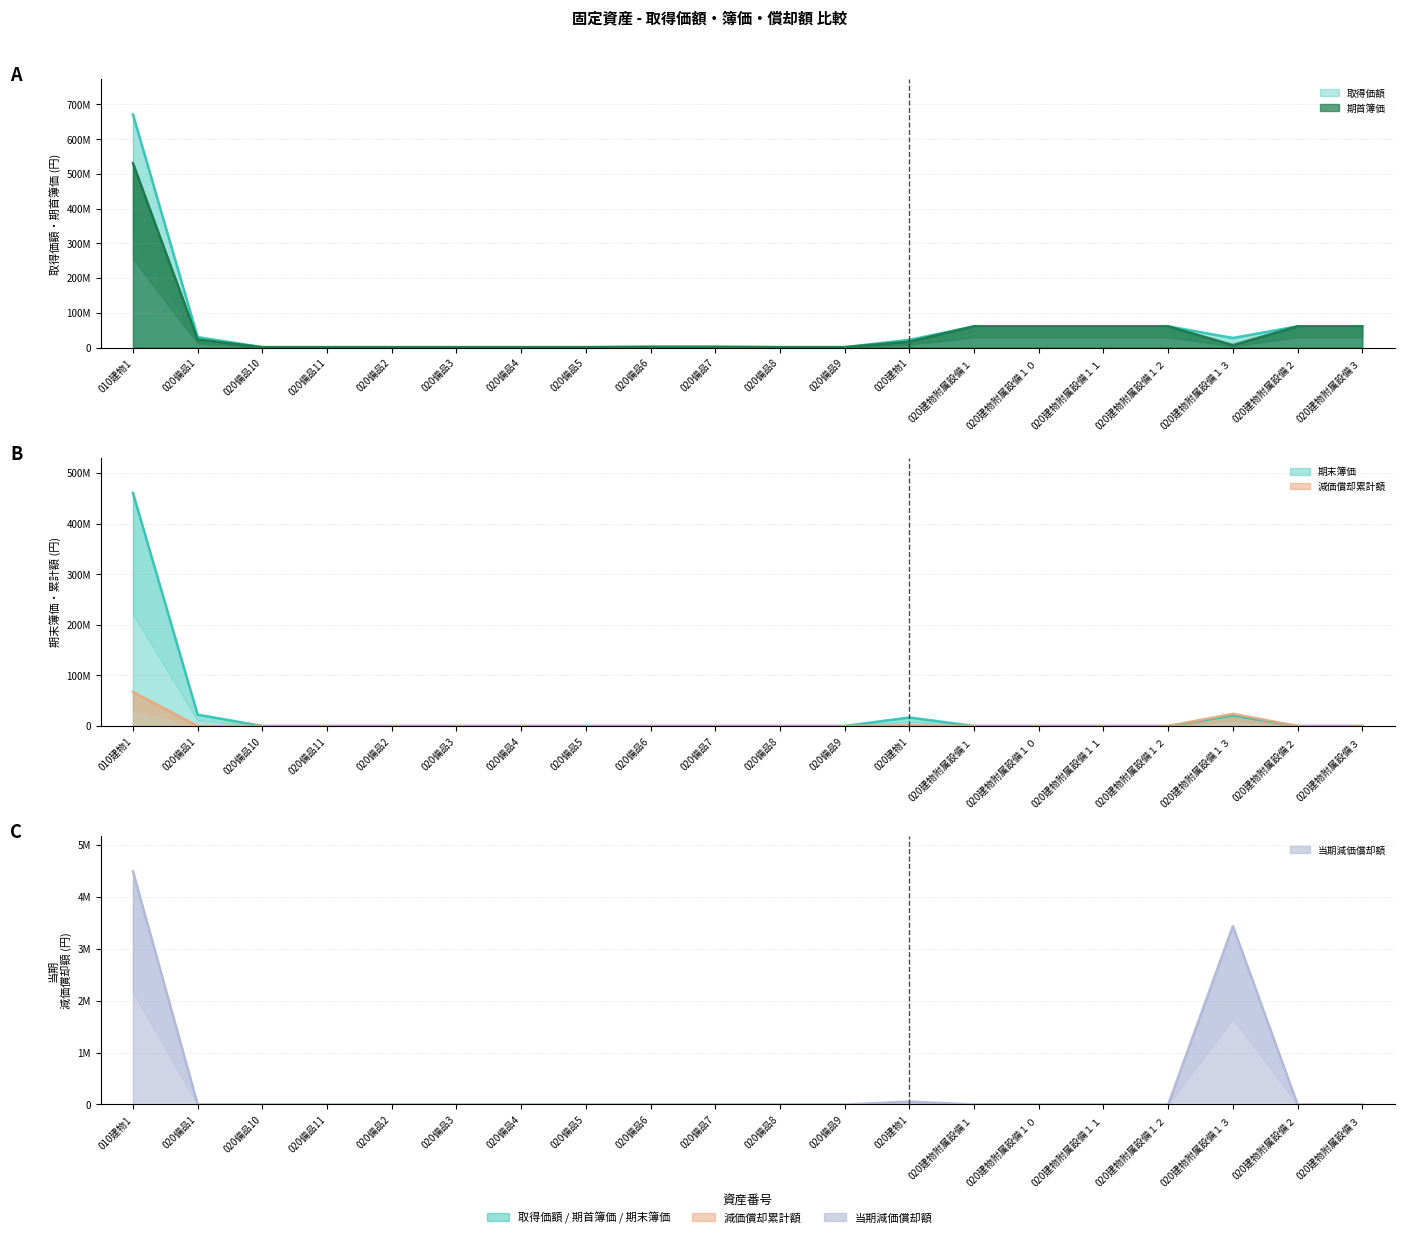

The value of 期首簿価 at 020備品3 is 293420. True or false?

False